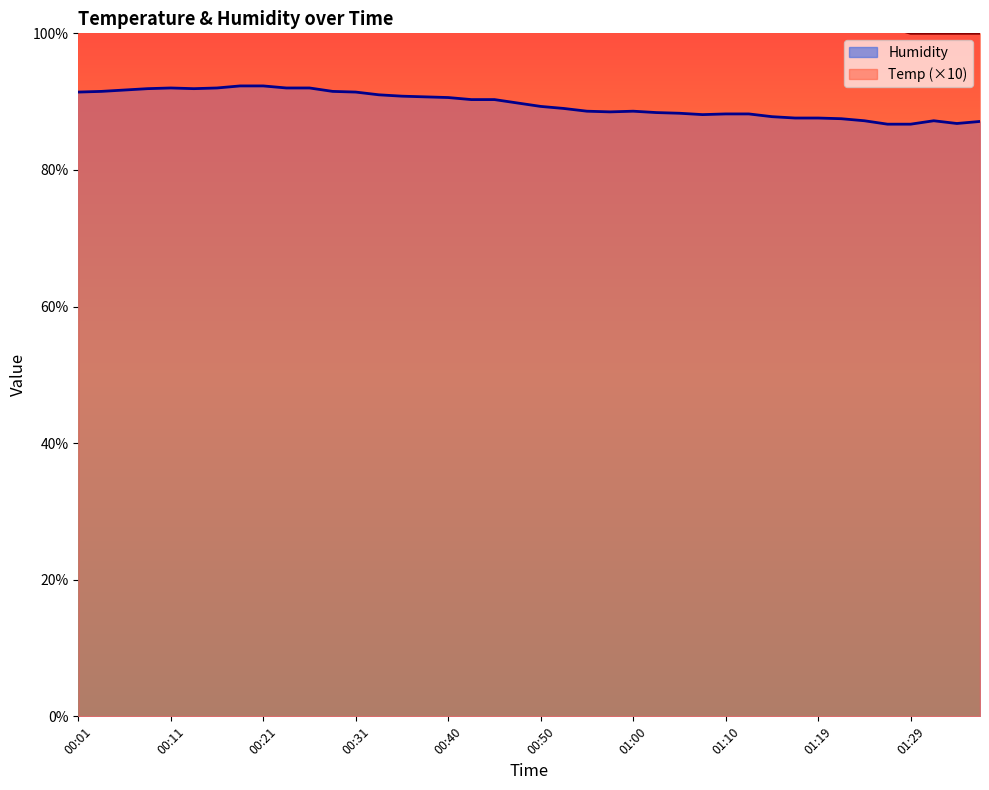

List the series in order of their peak value, lowest first.

Humidity, Temp